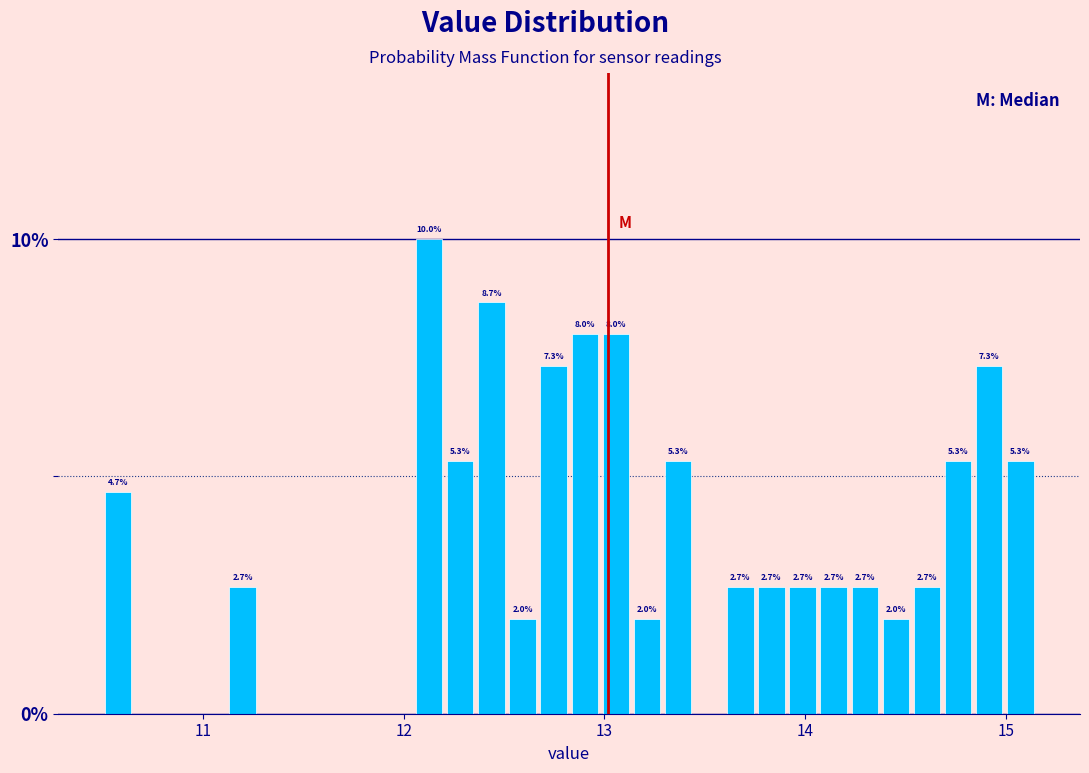

Read against the x-axis, roughly where is the centre of the tallest bar?

12.1